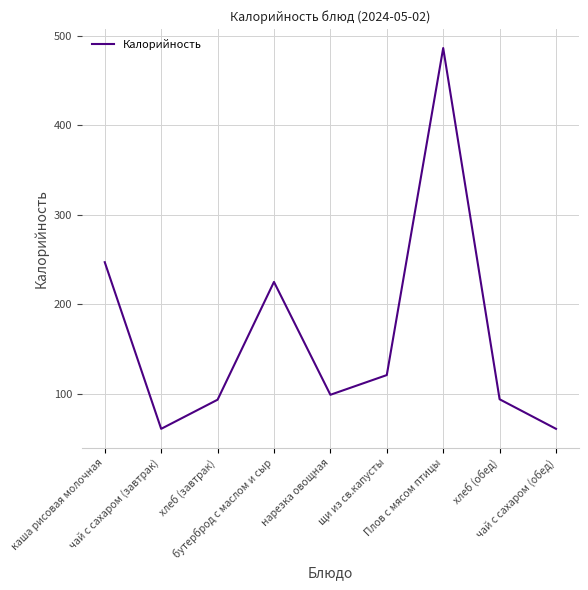

Where is the first local minimum?

чай с сахаром (завтрак)